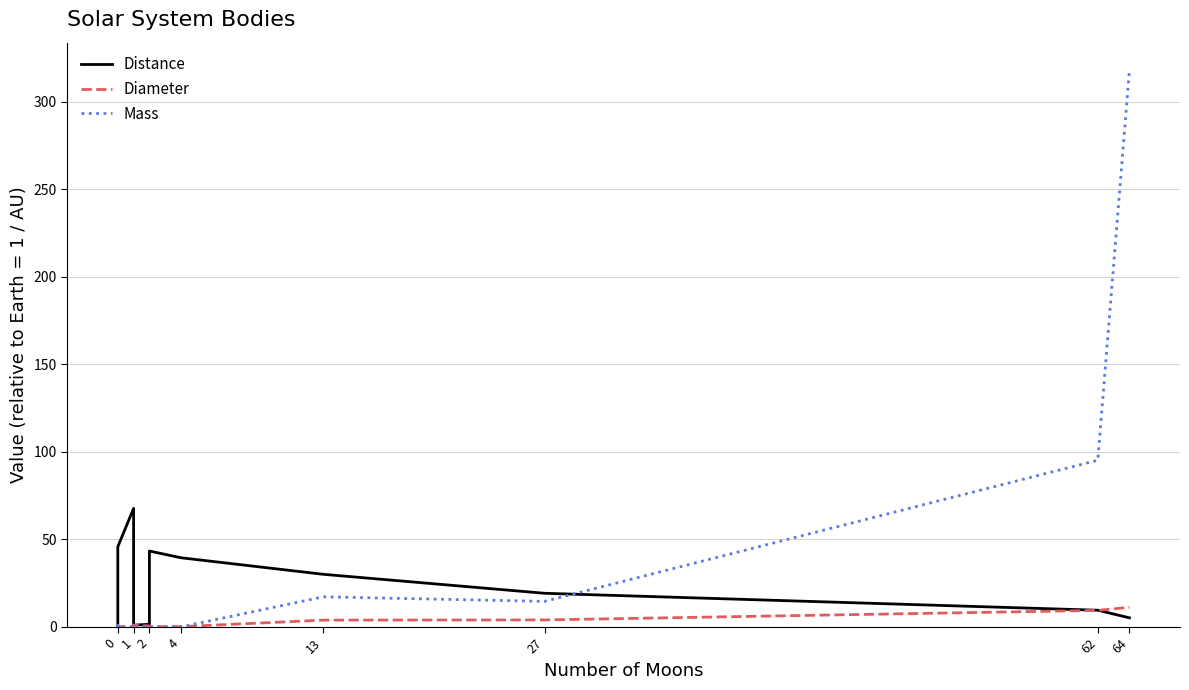

Which series has the largest range (max minus min)?

Mass